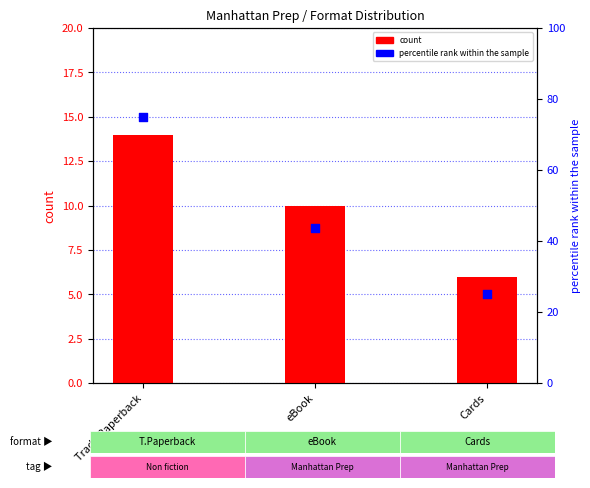

What is the total value across all series at Trade Paperback?

89.0